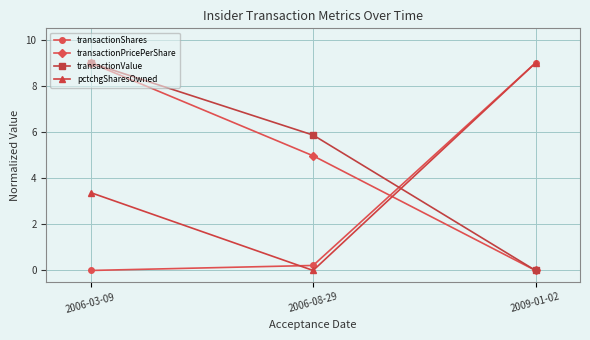

List the series in order of their overall mean, highest first.

transactionValue, transactionPricePerShare, pctchgSharesOwned, transactionShares